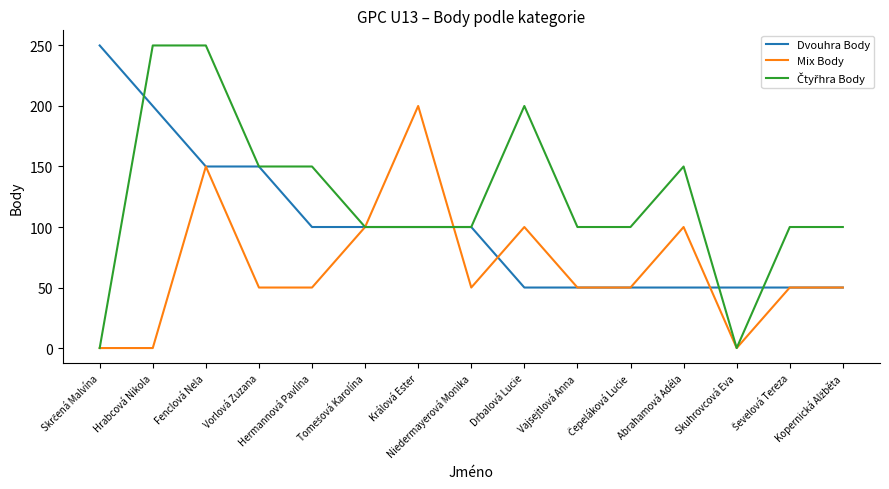

Which series changed the most between Skrčená Malvína and Skuhrovcová Eva?

Dvouhra Body